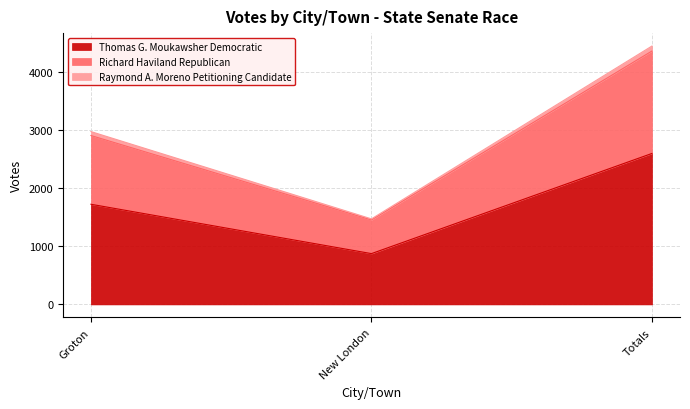

What is the maximum value for Thomas G. Moukawsher Democratic?

2603